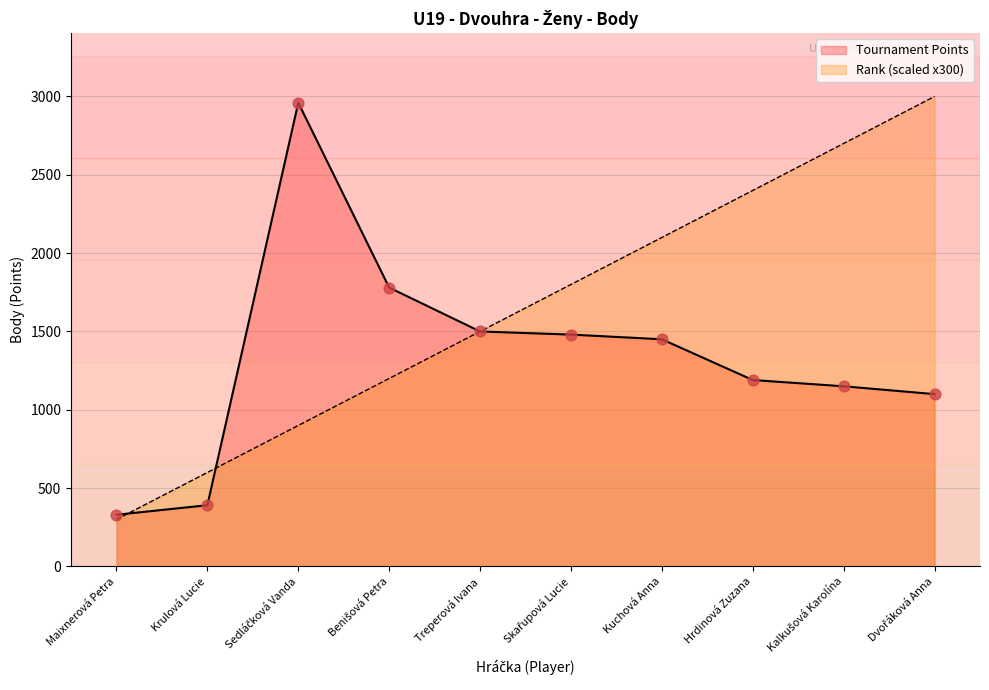

At how many categories does at least one series exceed 979?

8